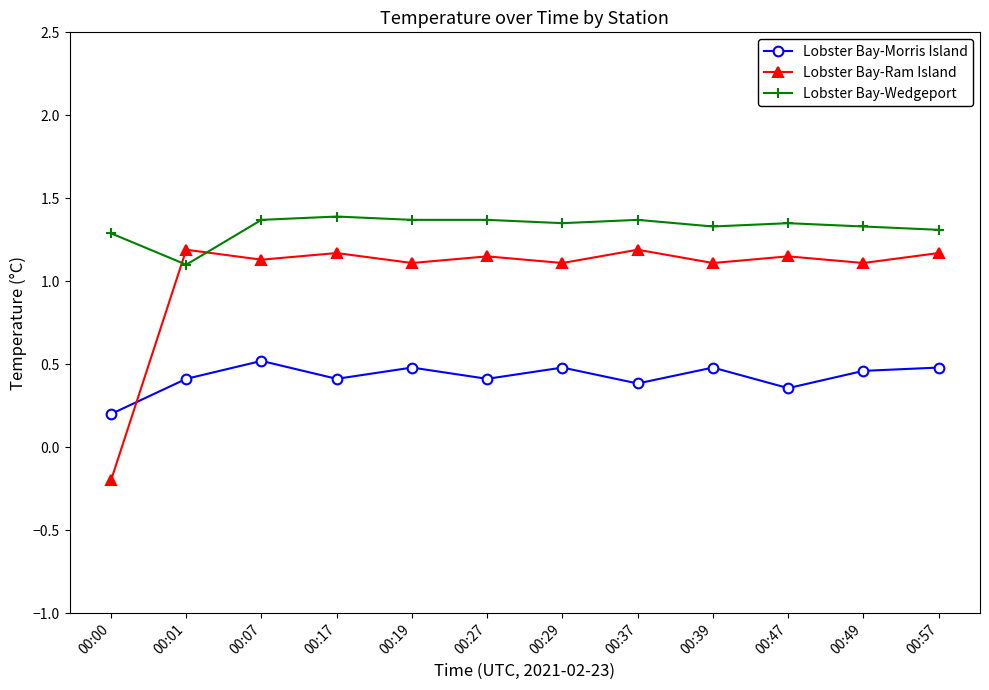

Is the value of Lobster Bay-Ram Island at 00:01 greater than the value of Lobster Bay-Wedgeport at 00:01?

Yes